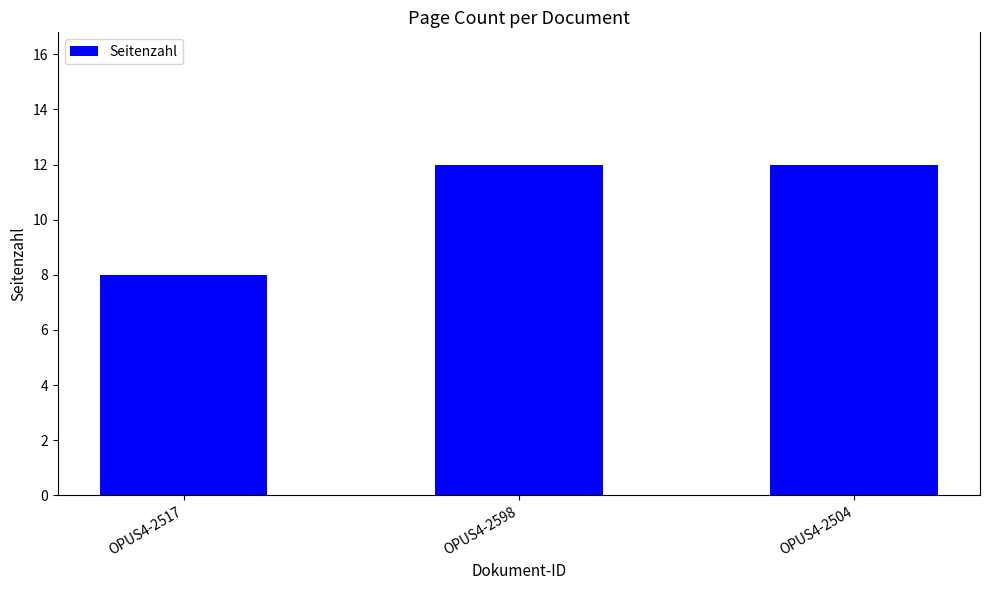

At which category does the chart reach its minimum across all series?

OPUS4-2517